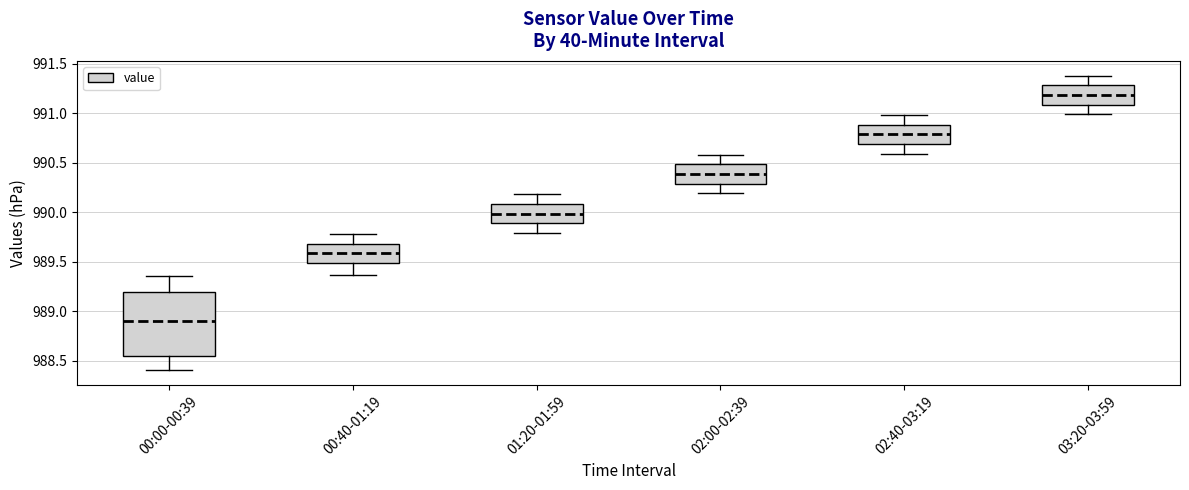

Which box is the tallest, from its lower edge to its upper edge?

00:00-00:39